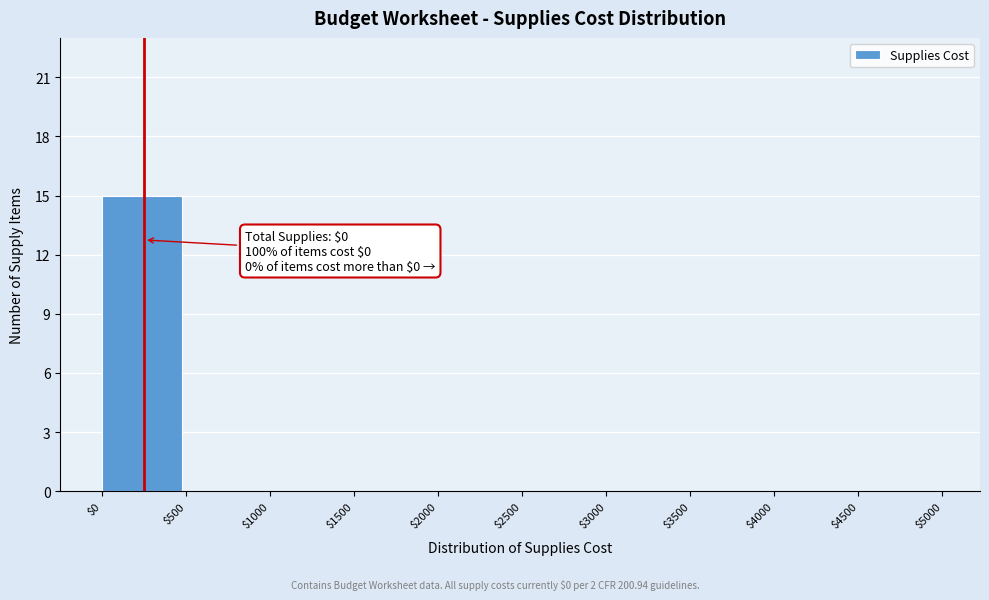

What is the greatest value displayed?

15